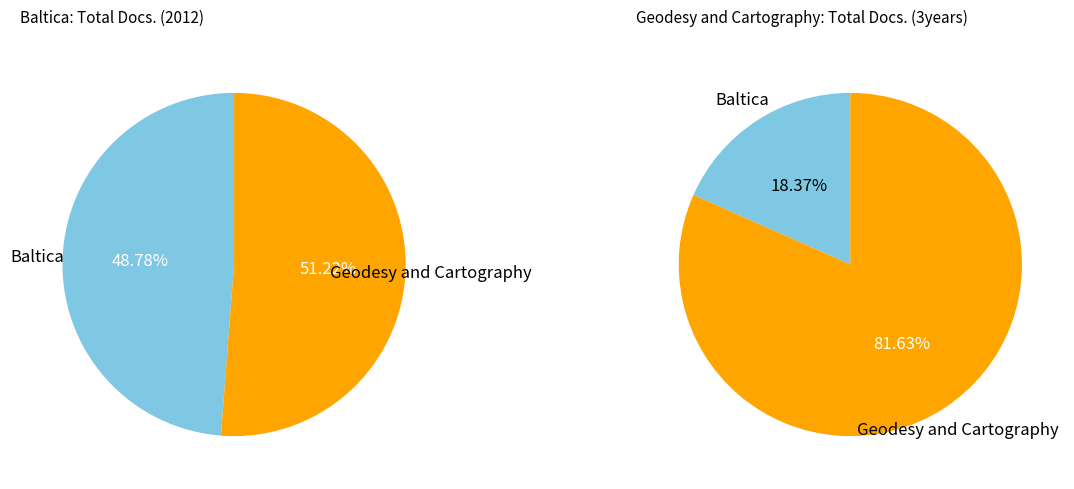

How many segments does this pie chart have?

2